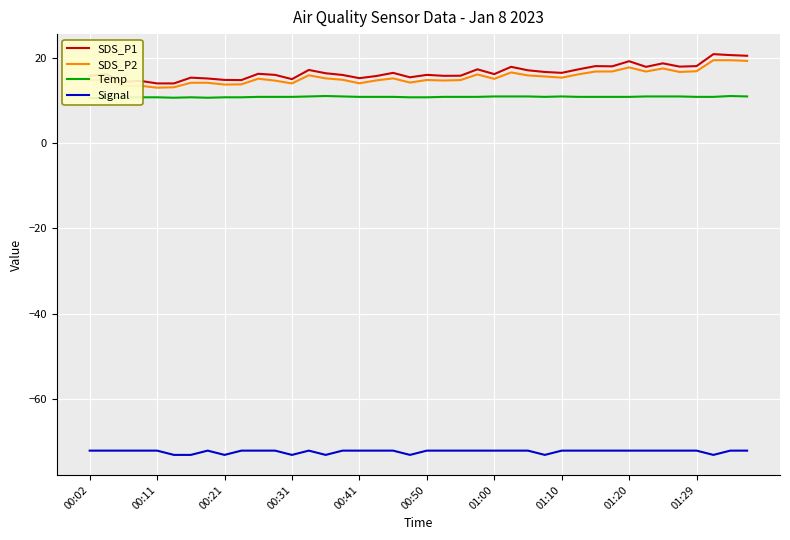

What is the difference between the highest and lowest values at 14?

89.3